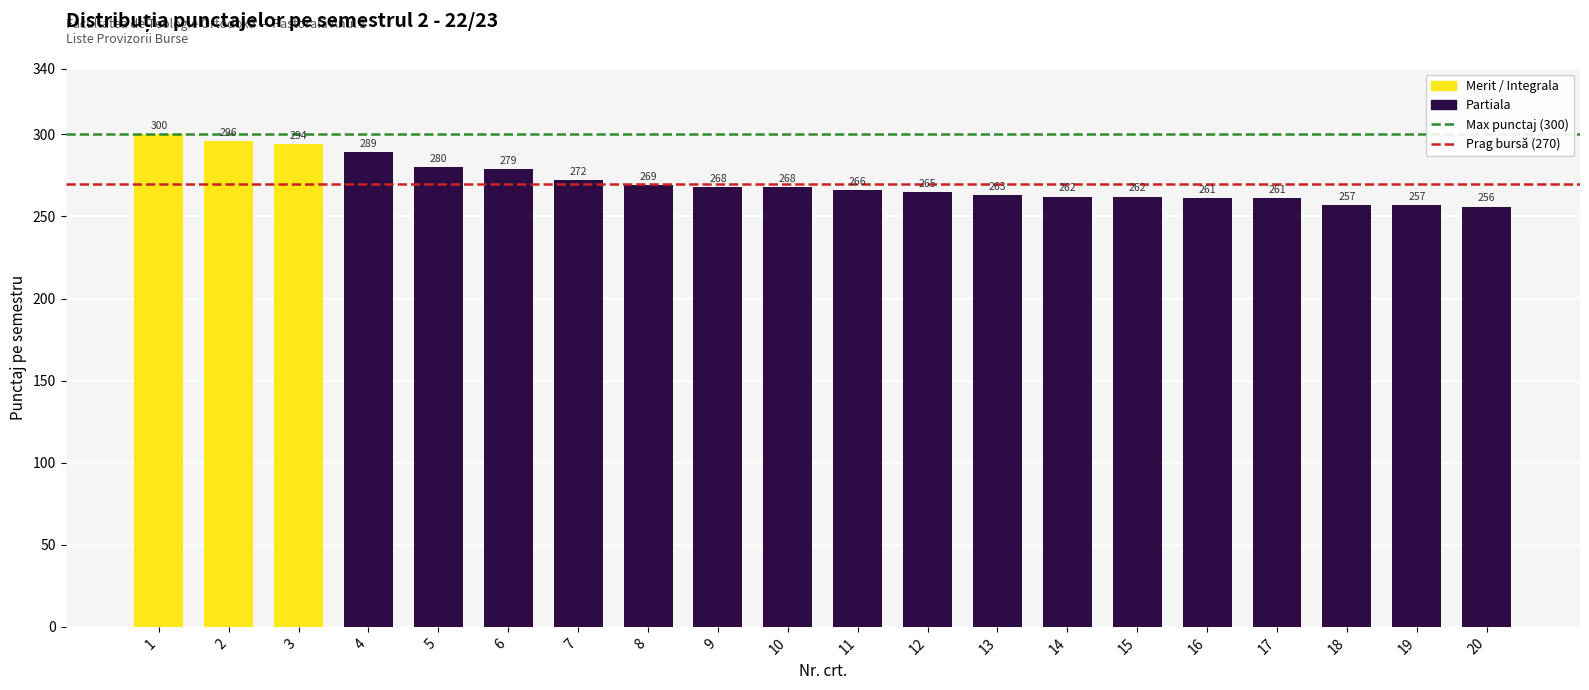

What is the value of the 2nd bar from the left?

296